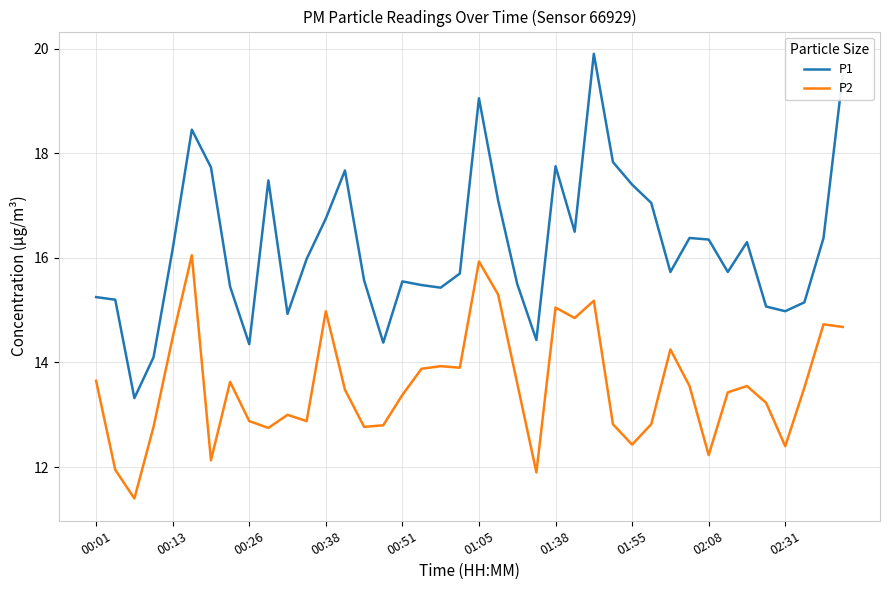

True or false: P2 and P1 cross at least once.

False